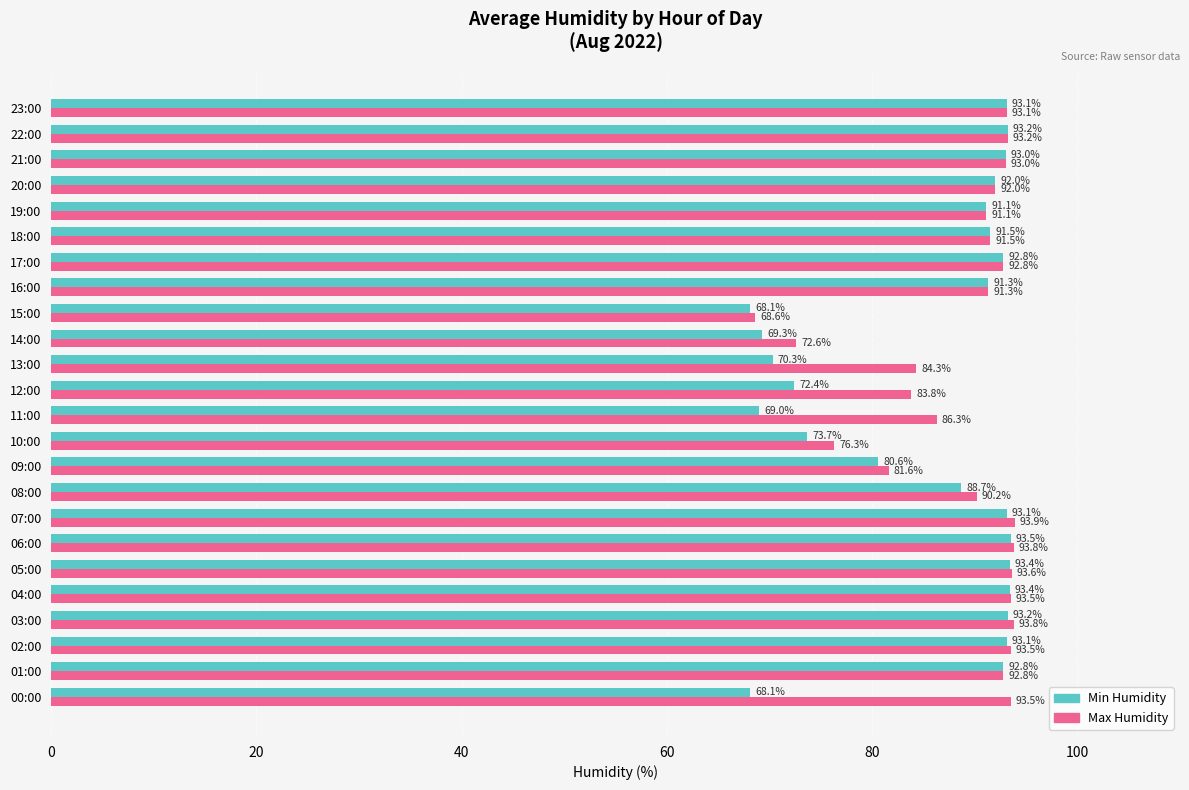

At which category is the sum across all series the highest?

06:00